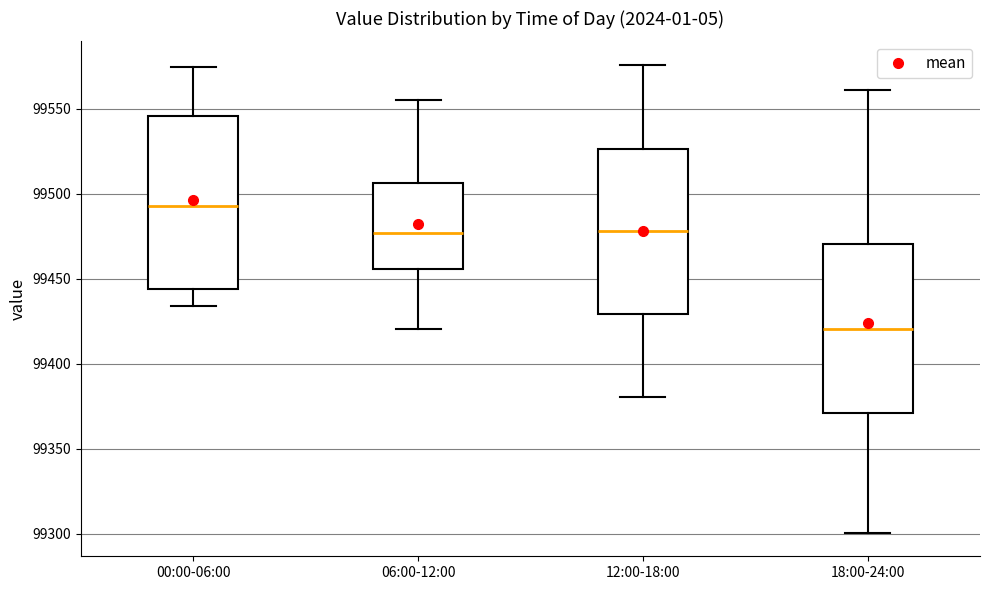

Reading left to right, read every box against the y-axis: the position of its median line, the range the box covers, and the ends of its whiskers. The values are not printed on the chart, so give them approximately, as read against the axis.

00:00-06:00: median 99495, box 99445 to 99545, whiskers 99435 to 99575
06:00-12:00: median 99475, box 99455 to 99505, whiskers 99420 to 99555
12:00-18:00: median 99480, box 99430 to 99525, whiskers 99380 to 99575
18:00-24:00: median 99420, box 99370 to 99470, whiskers 99300 to 99560